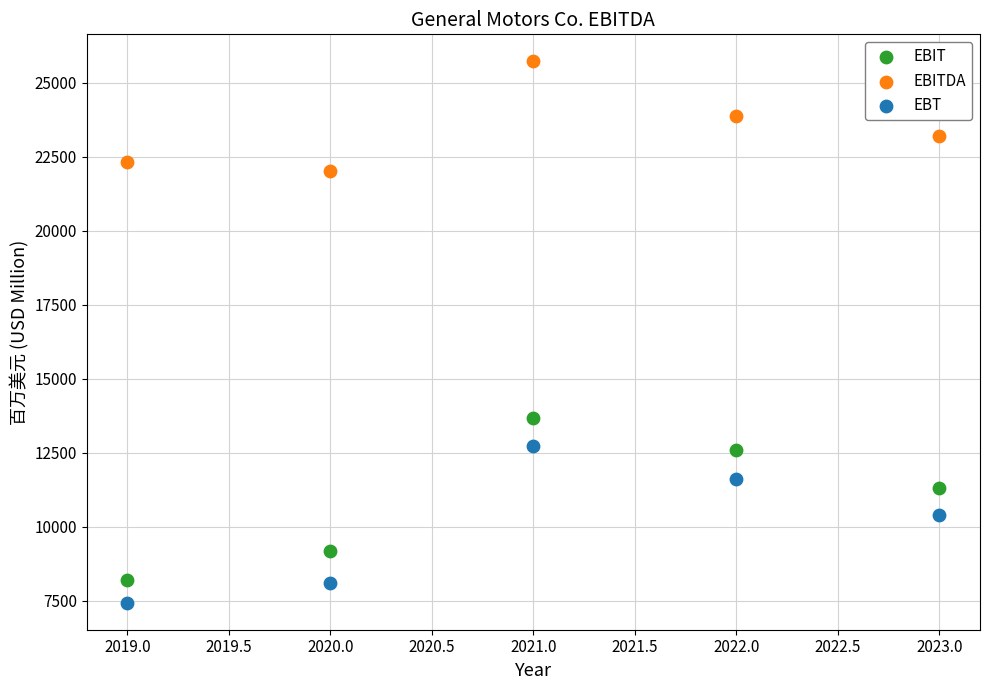

In the EBT series, what Y value is closest to 10076?

10403